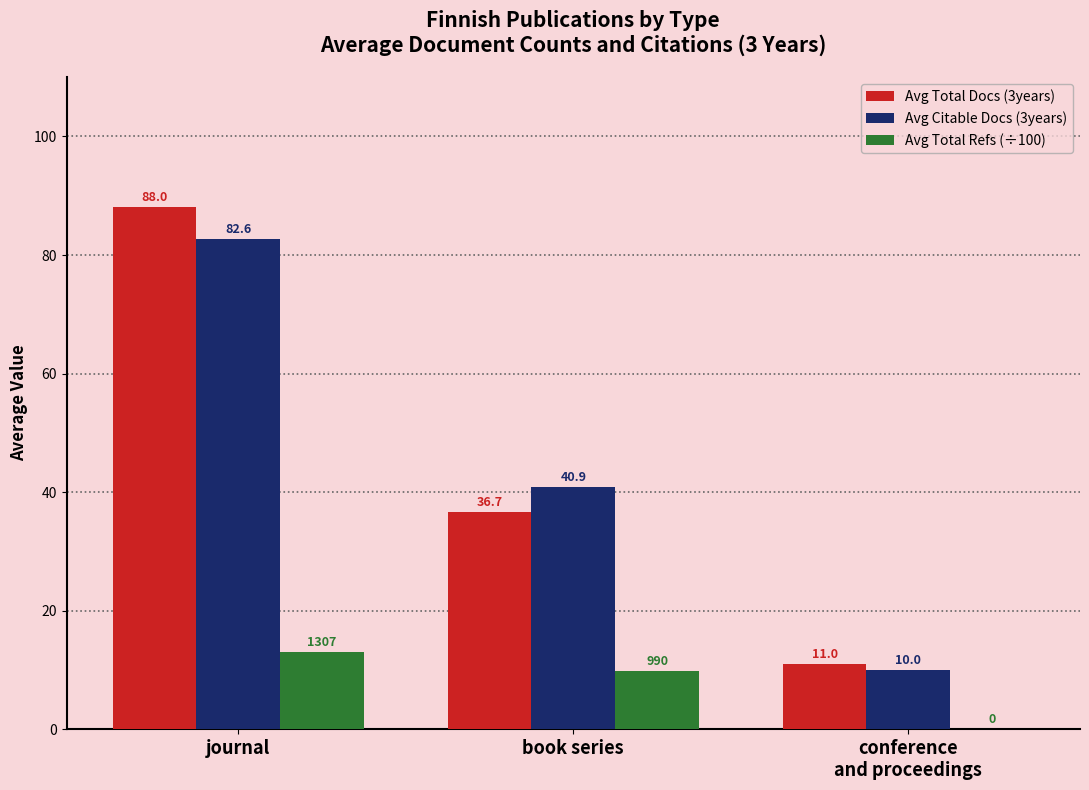

Which series has the largest total across all categories?

Avg Total Docs (3years)